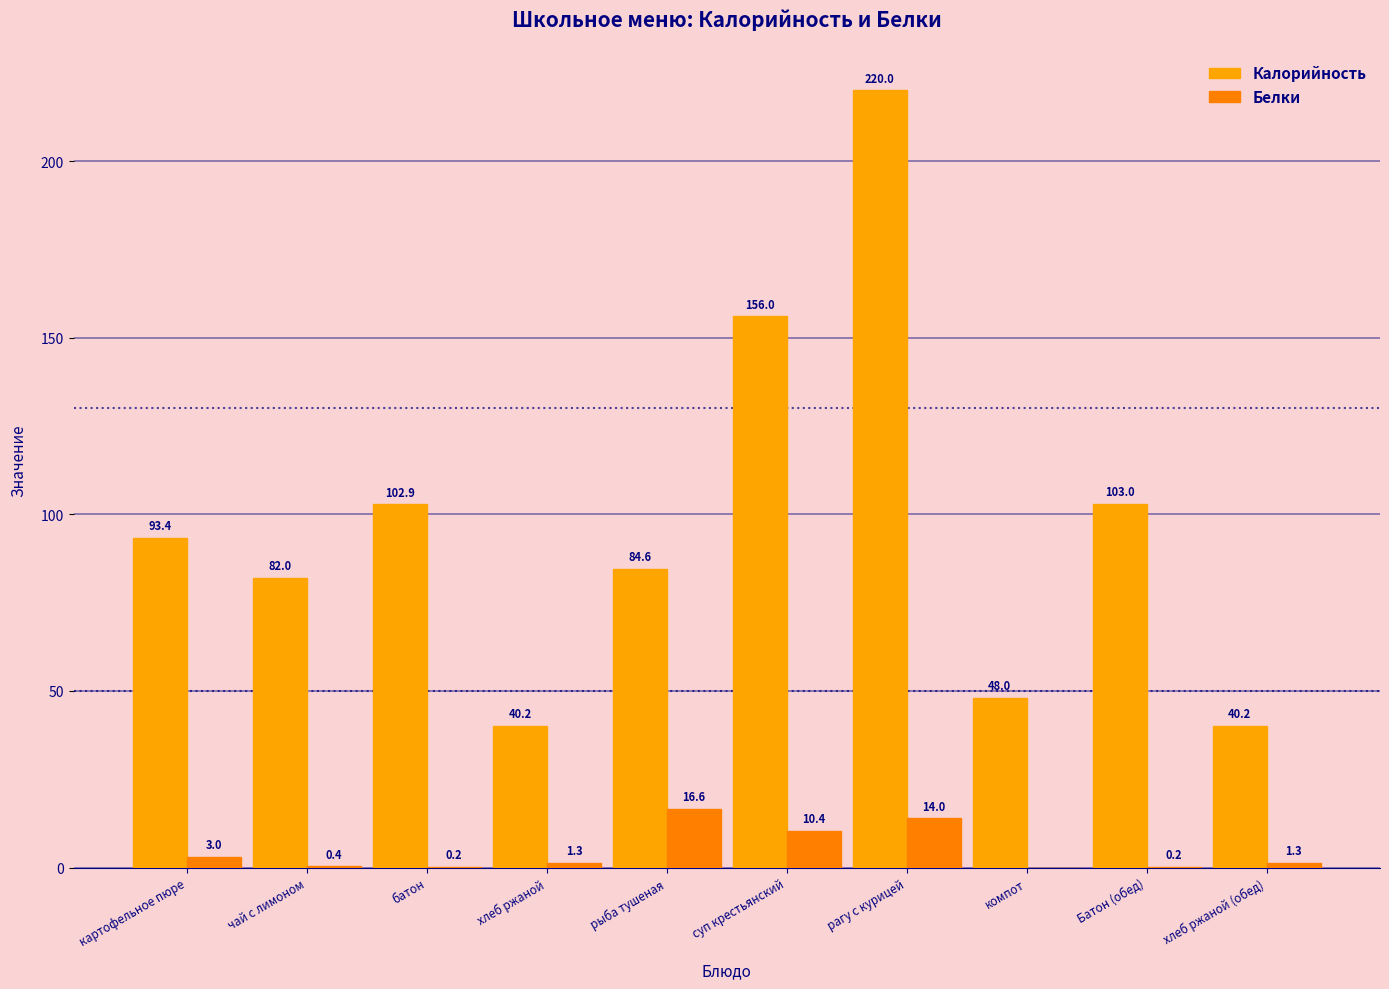

Reading left to right, what are all the values shown in this chart?

Калорийность: картофельное пюре=93.4	чай с лимоном=82.0	батон=102.9	хлеб ржаной=40.2	рыба тушеная=84.6	суп крестьянский=156.0	рагу с курицей=220.0	компот=48.0	Батон (обед)=103.0	хлеб ржаной (обед)=40.2
Белки: картофельное пюре=3.0	чай с лимоном=0.4	батон=0.2	хлеб ржаной=1.3	рыба тушеная=16.6	суп крестьянский=10.4	рагу с курицей=14.0	компот=0.0	Батон (обед)=0.2	хлеб ржаной (обед)=1.3